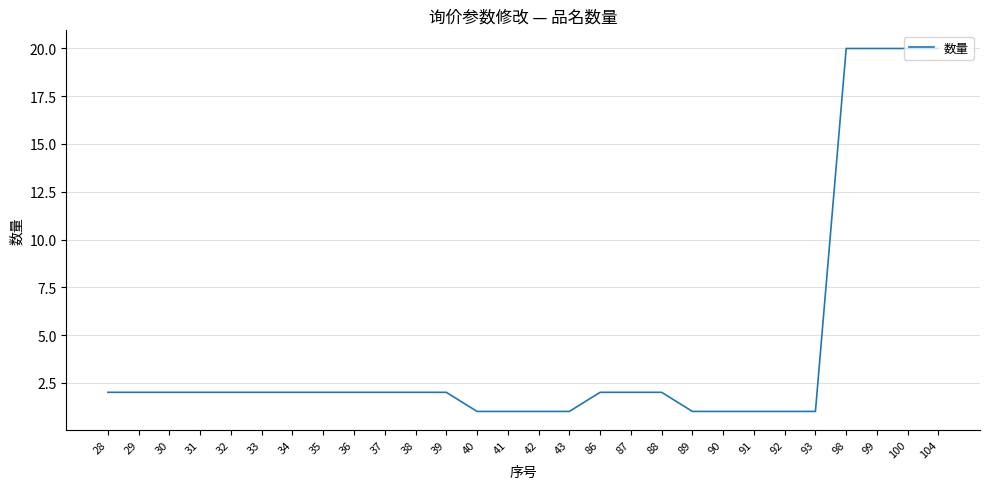

What is the sum of all values?

119